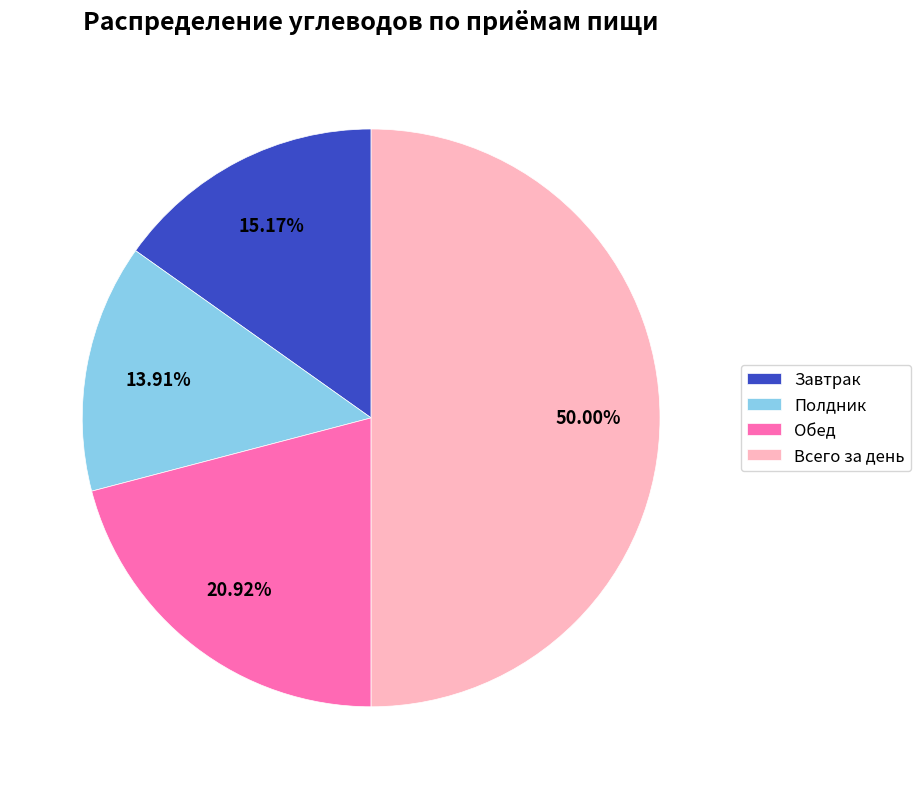

What is the ratio of the value at Обед to the value at Всего за день?

0.4